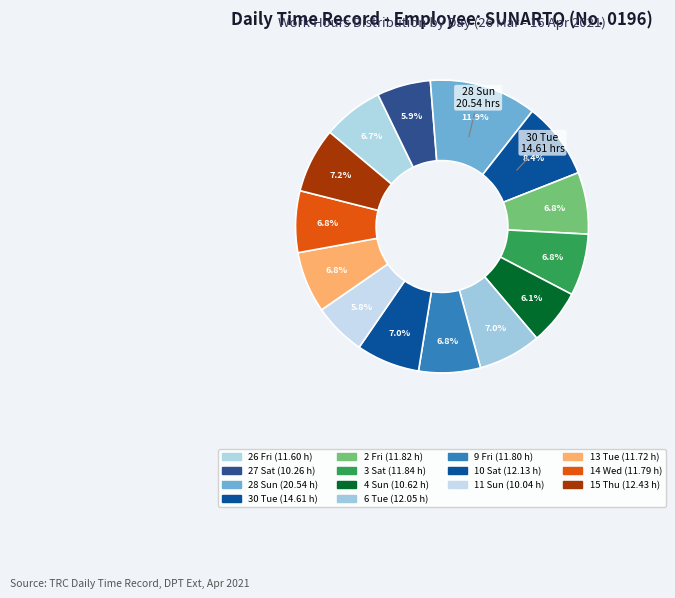

Which category has the smallest portion of the pie?

11 Sun